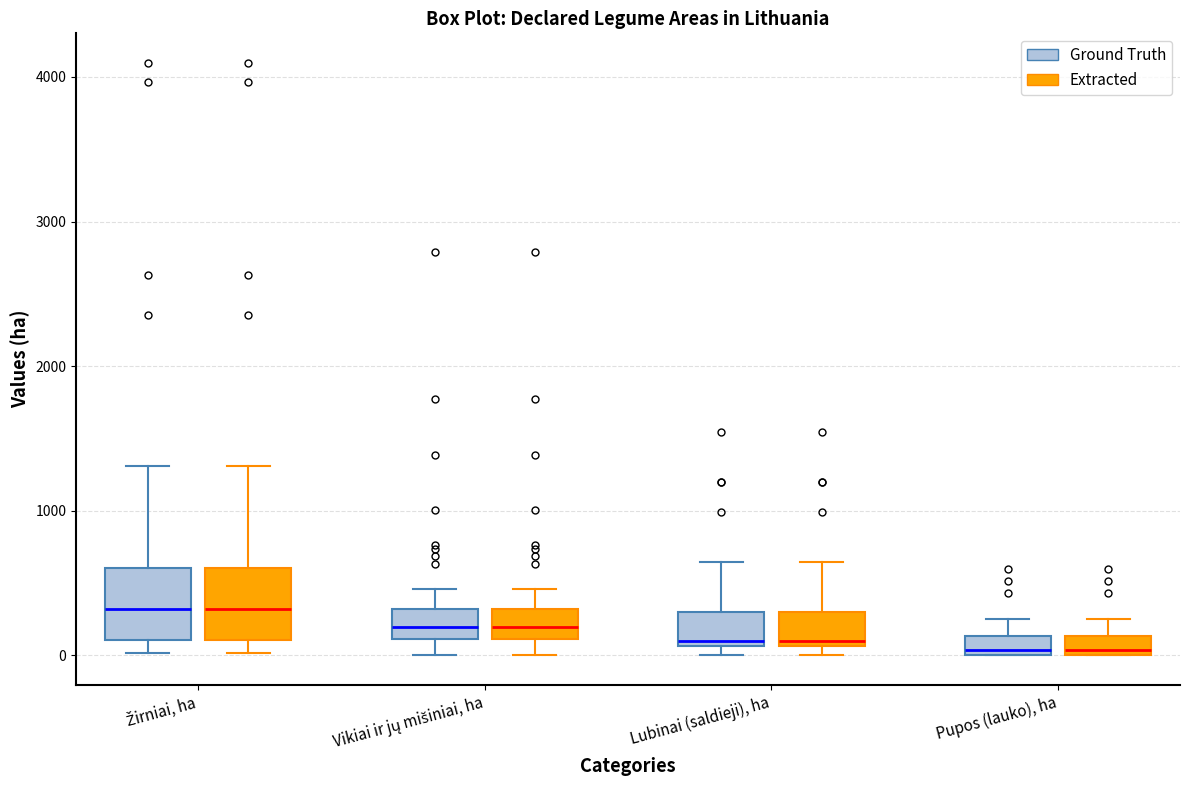

Where does the lower whisker of the box for Vikiai ir jų mišiniai, ha (Ground Truth) end on the y-axis? The values are not printed on the chart, so give them approximately, as read against the axis.

0